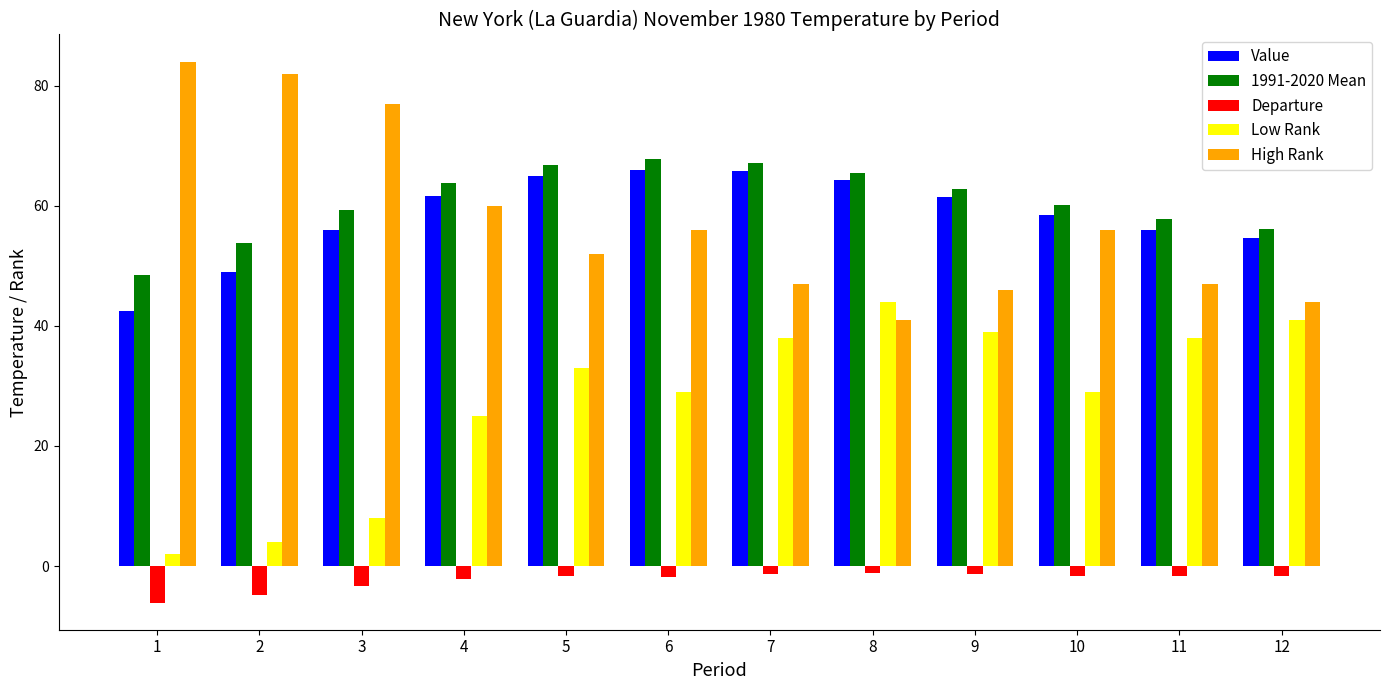

Which category has the lowest value in the Departure series?

1